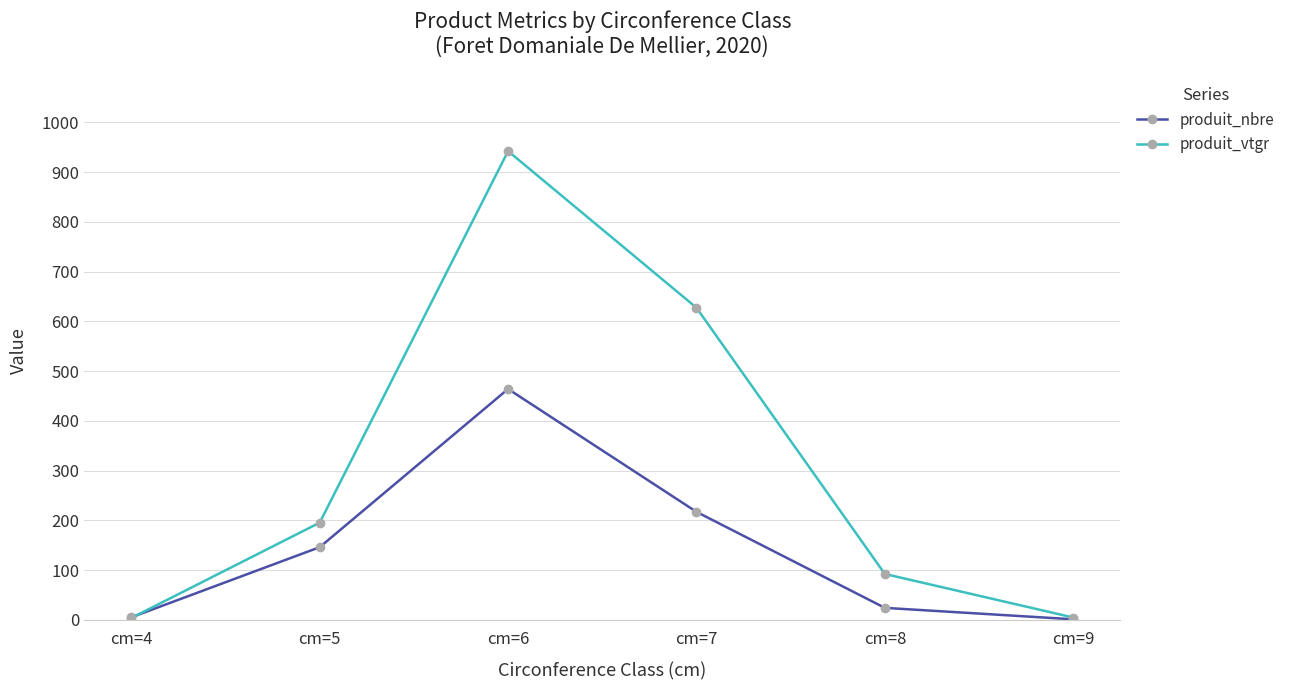

What is the minimum value for produit_vtgr?

3.7